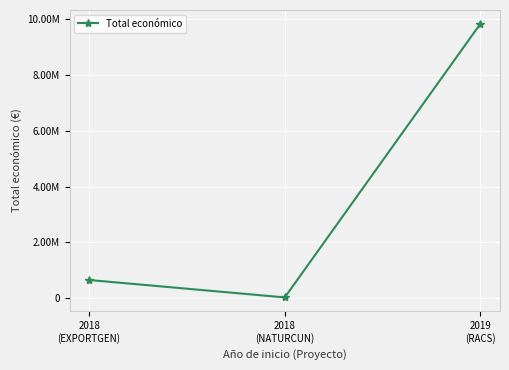

Does the chart display data point markers on the line(s)?

Yes